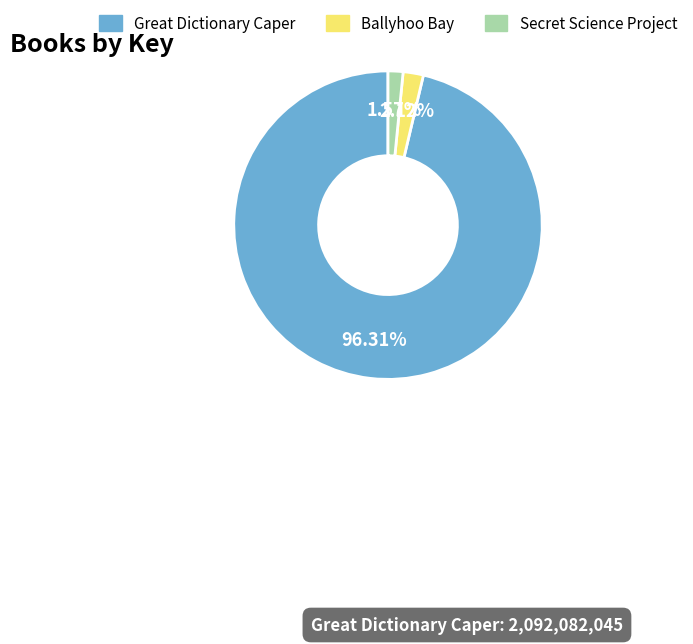

To the nearest percent, what portion does Secret Science Project represent?

2%